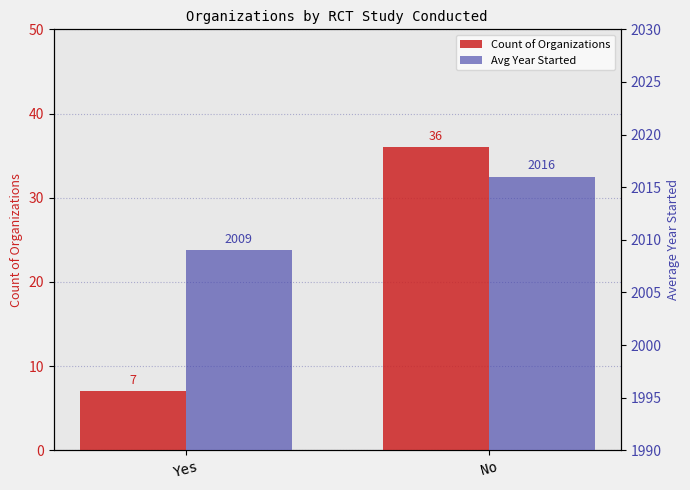

Which has a higher value, No or Yes?

No